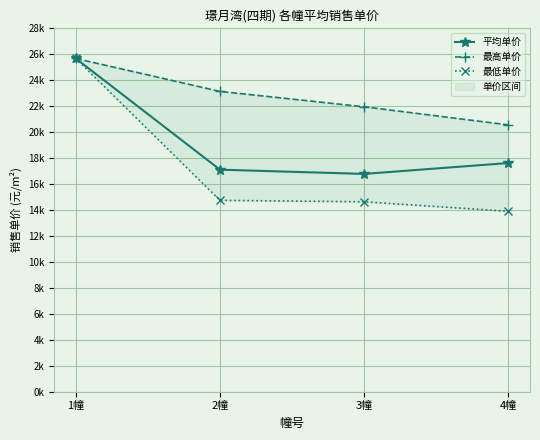

At which category is the sum across all series the highest?

1幢